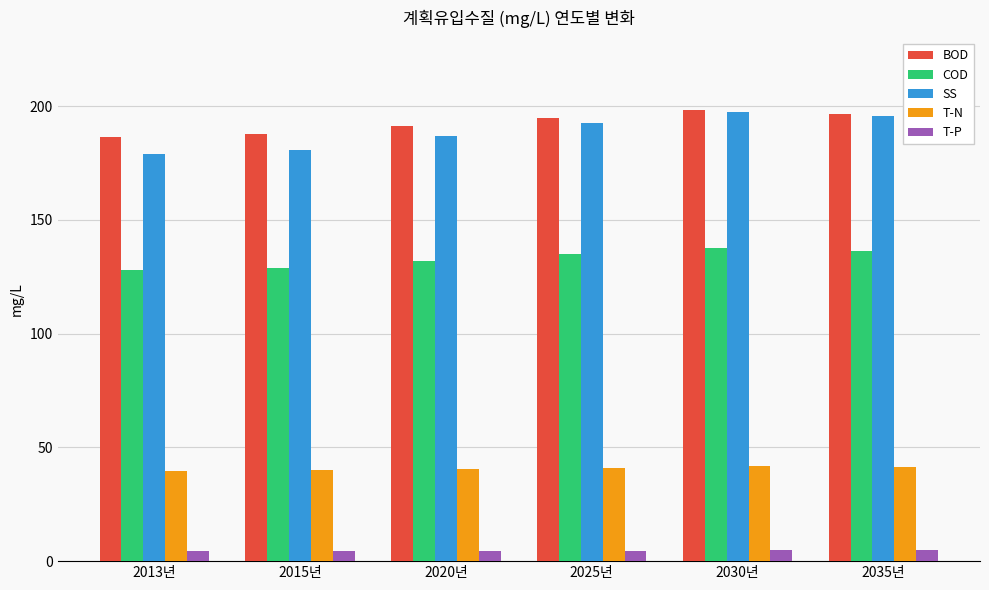

What is the difference between the second highest and minimum values in the SS series?

16.9